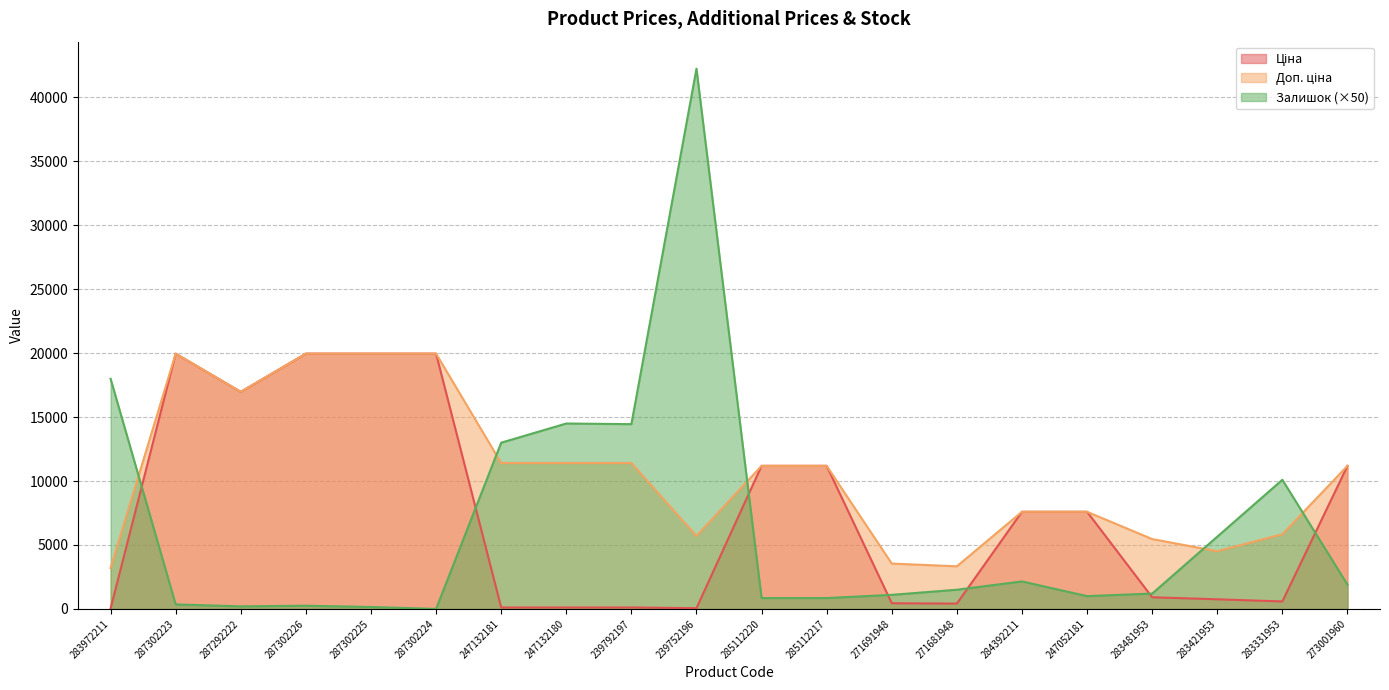

How many series are shown in this chart?

3